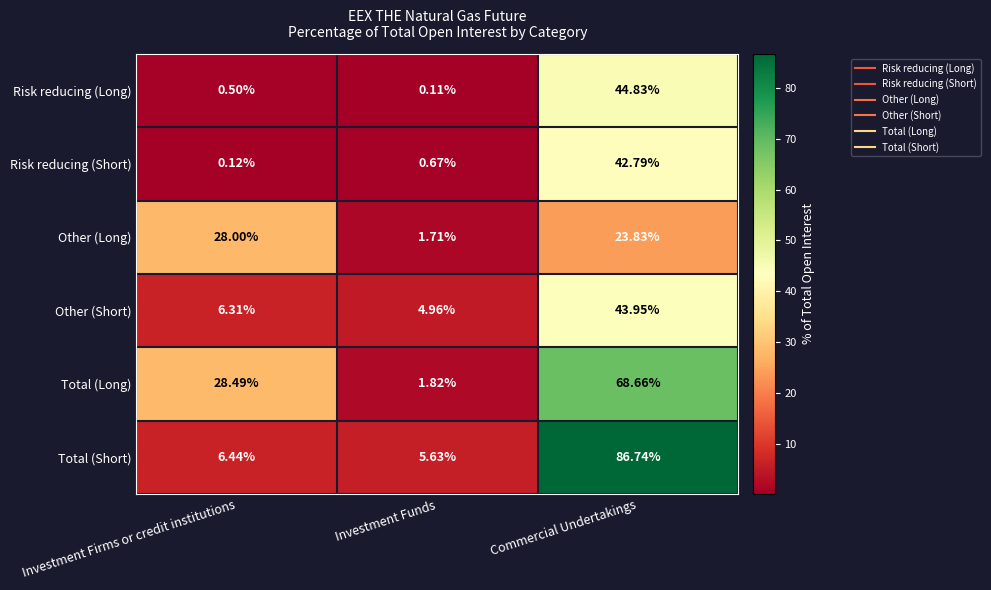

What is the total value across all series at Commercial Undertakings?

310.8